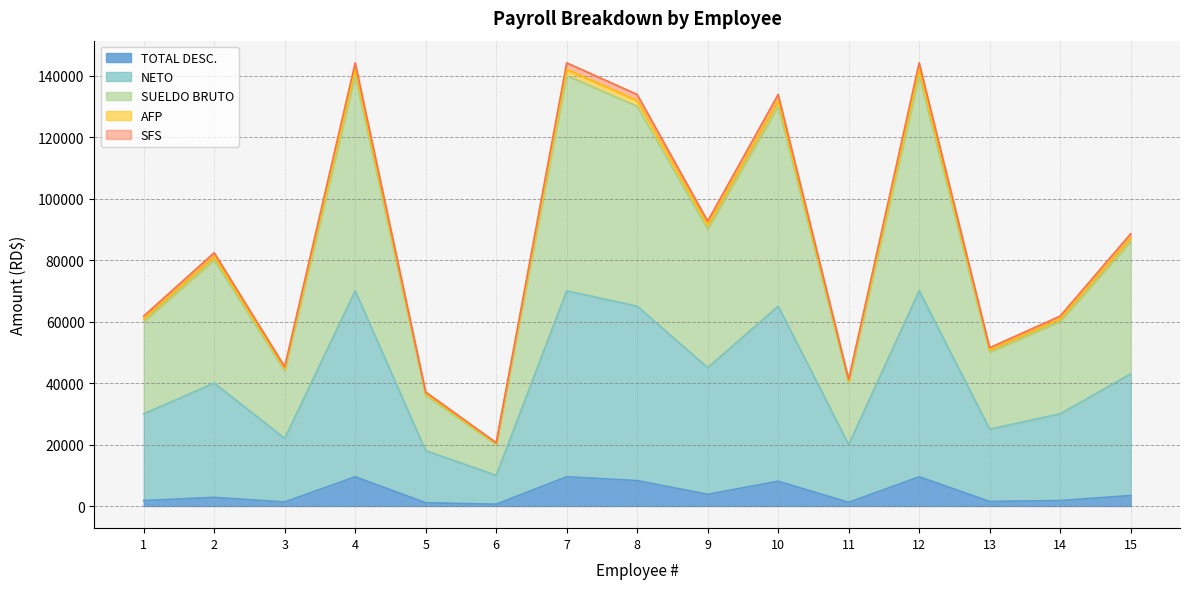

The value of TOTAL DESC. at 4 is 9505.5. True or false?

True